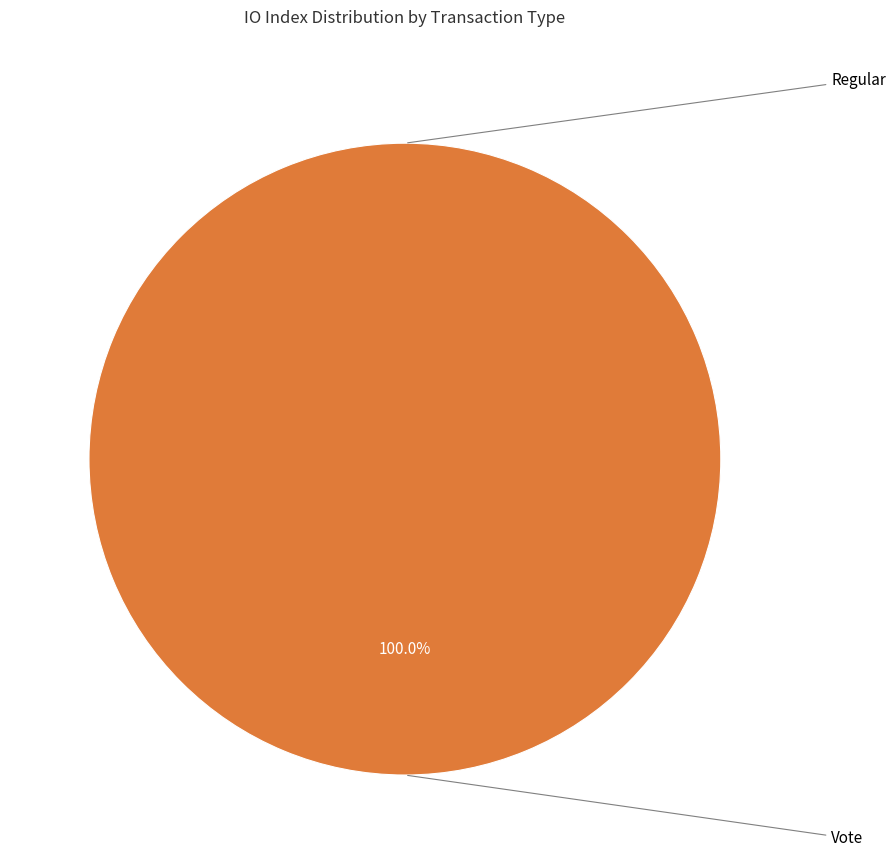

Is it true that Vote (index 2) is 90% of the pie?

False